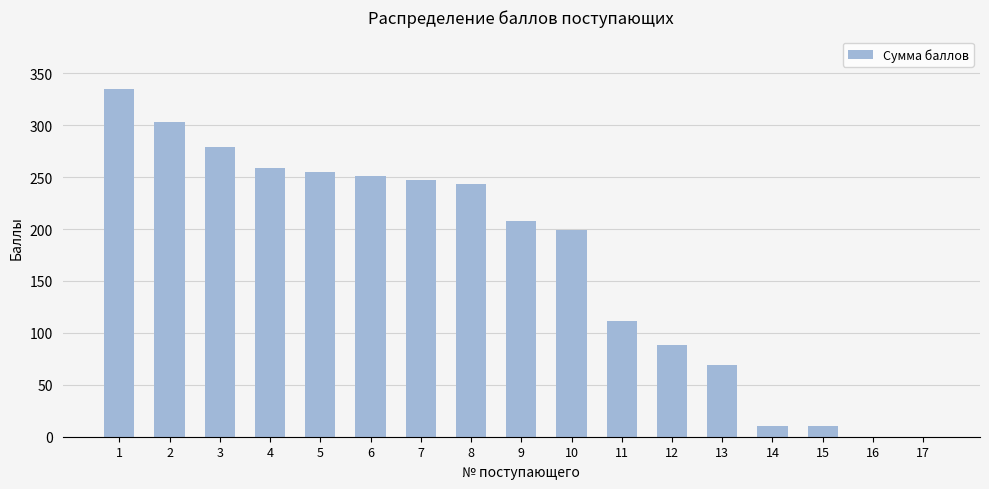

Reading left to right, extract all data points from this chart.

1=335	2=303	3=279	4=259	5=255	6=251	7=247	8=243	9=208	10=199	11=111	12=88	13=69	14=10	15=10	16=0	17=0